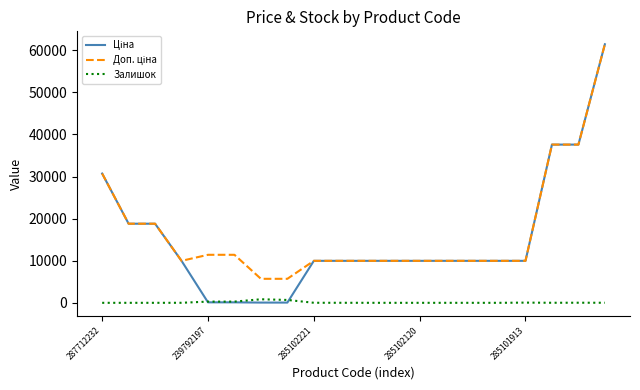

How many lines are shown in the chart?

3